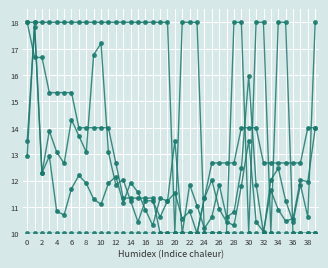

How many data points does each series have?

40